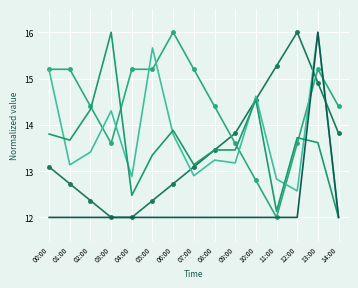

What is the total value across all series at 05:00?

68.6